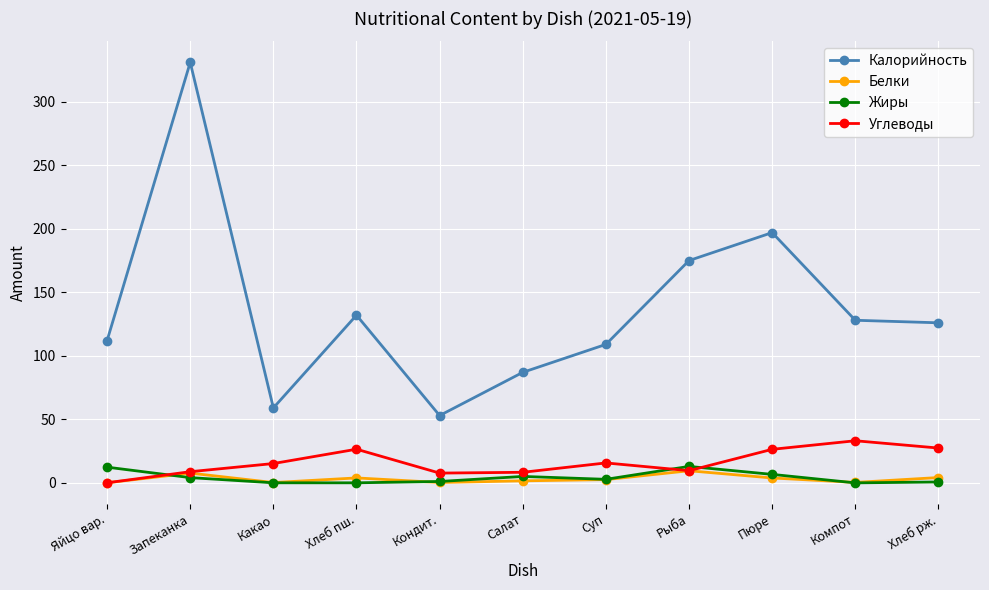

What is the difference between the maximum and minimum values in the Углеводы series?

33.1